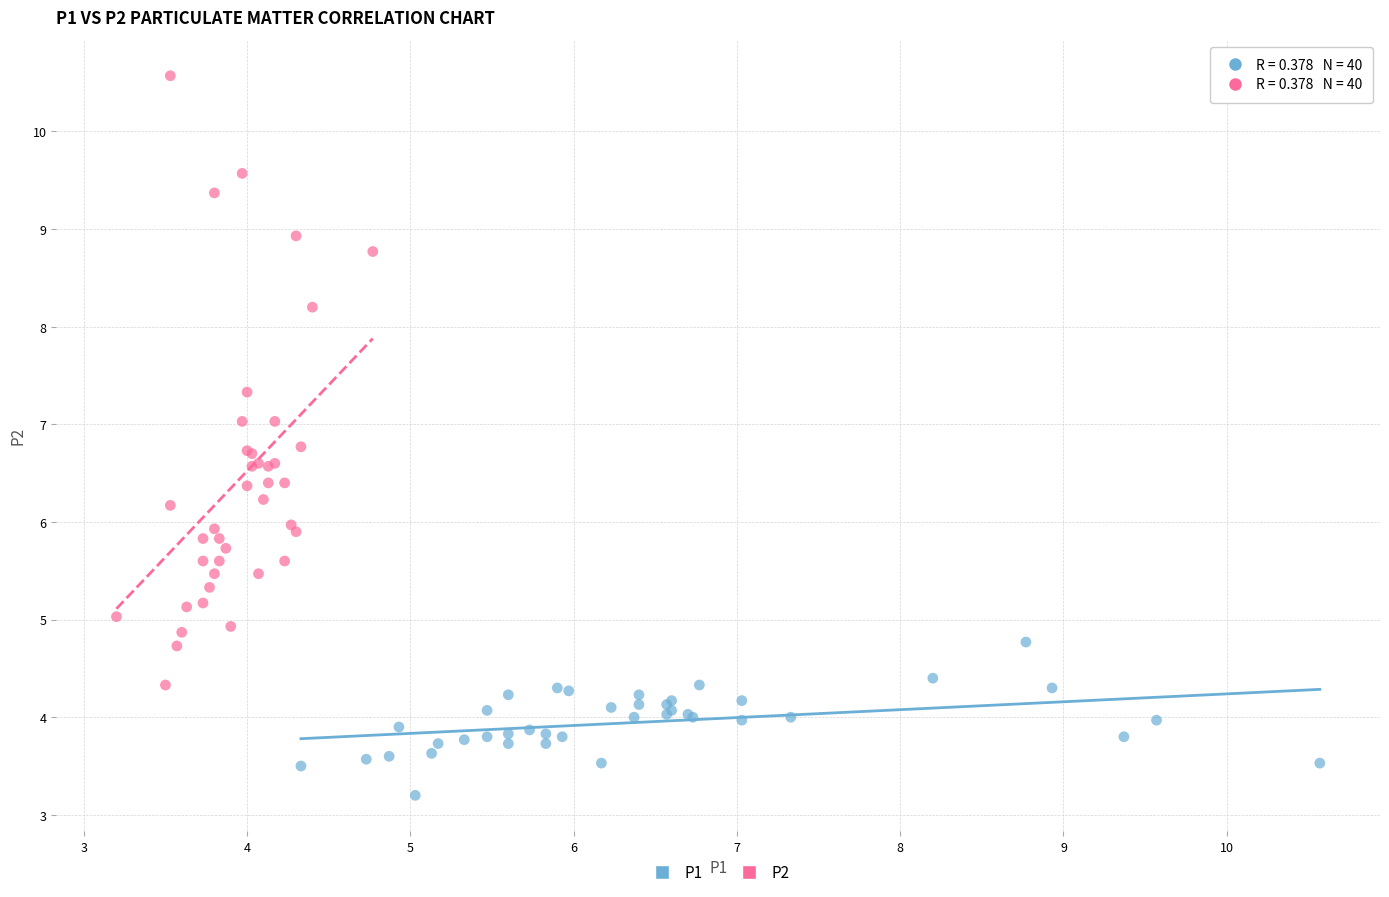

Which series has the widest spread of Y values?

P2